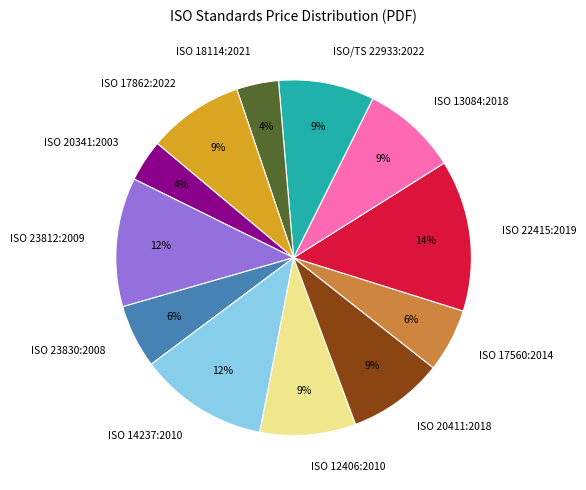

Which slice is the largest?

ISO 22415:2019